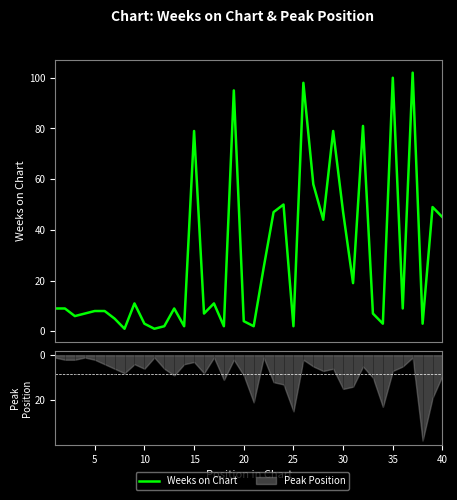

What is the sum of all values?

1149